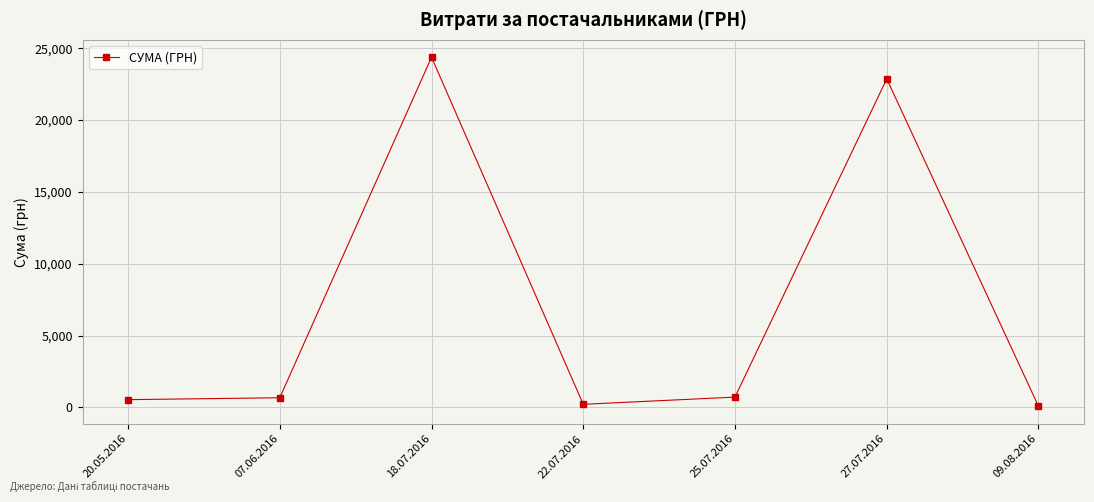

True or false: the data has more than 1 interior local peaks.

True